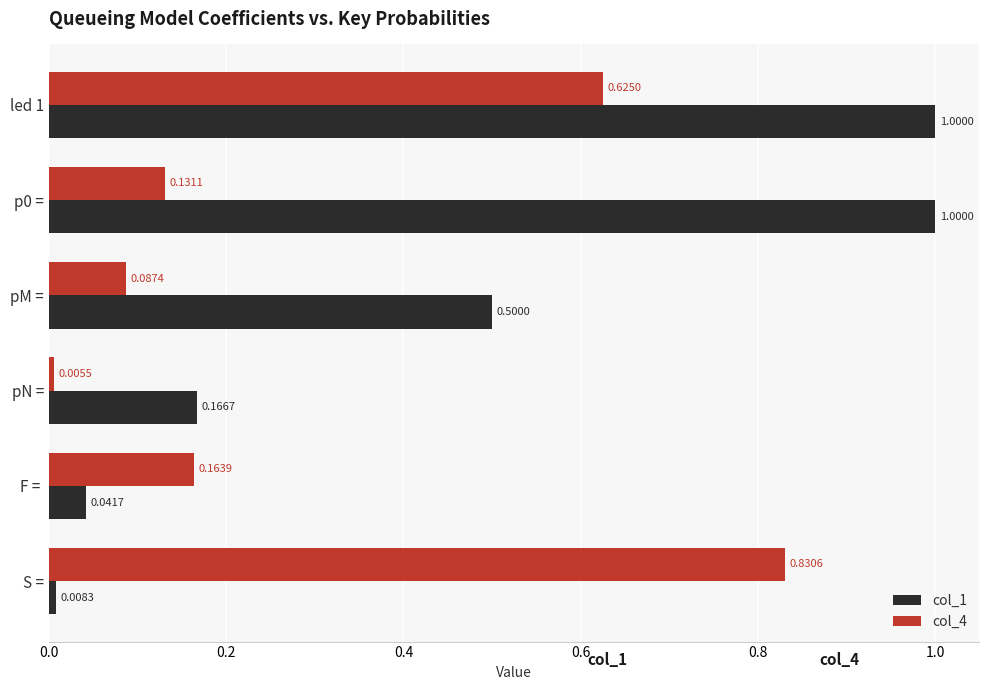

Which label corresponds to the smallest value in the chart?

pN =